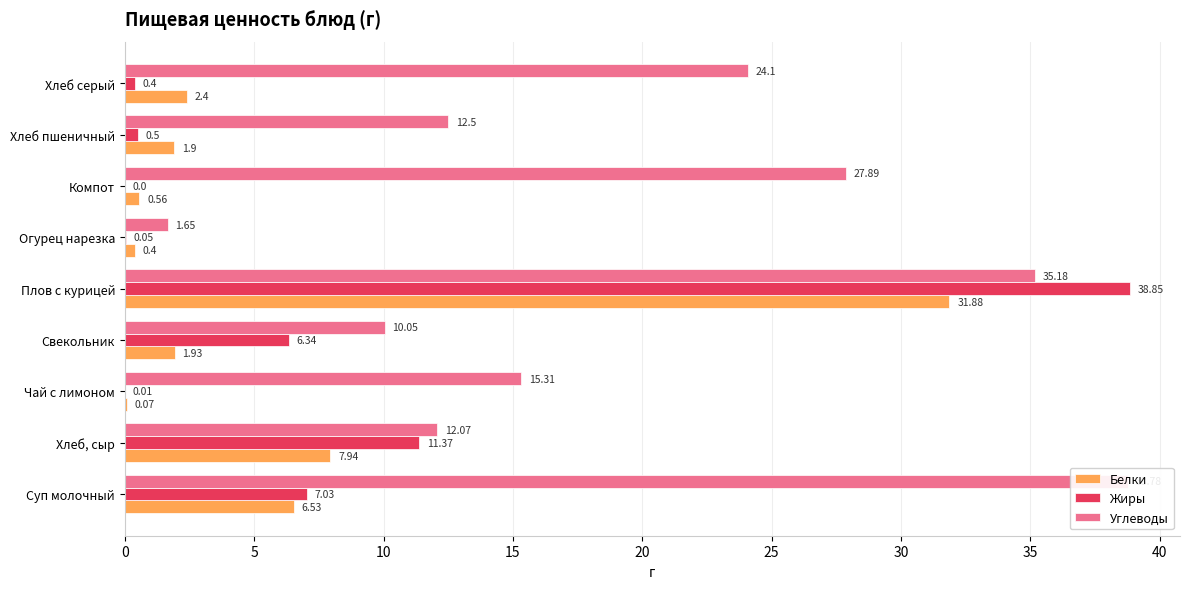

The value of Белки at Суп молочный is 4.2. True or false?

False